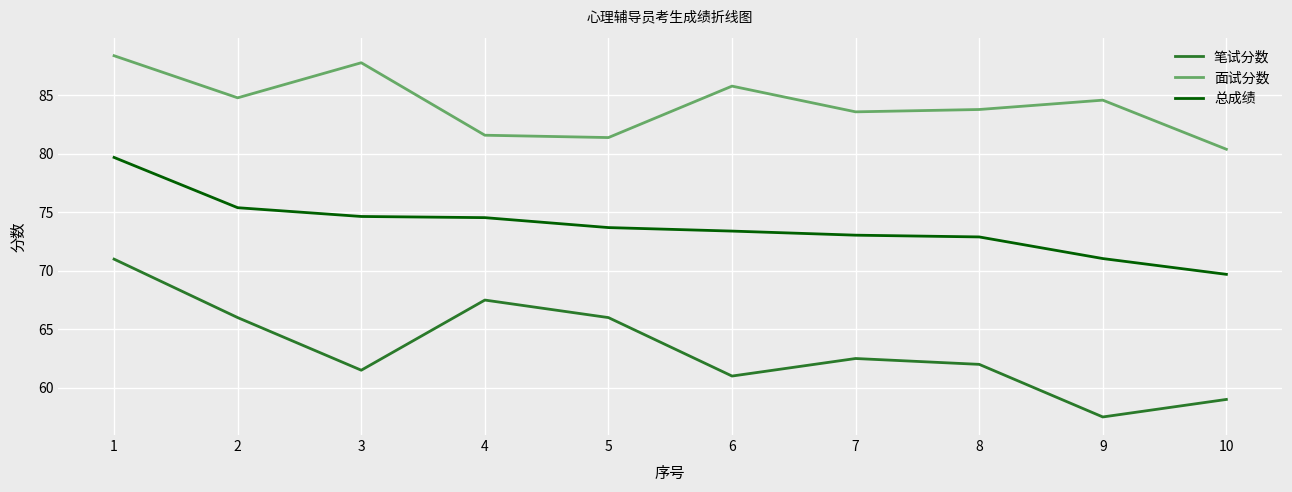

What is the difference between the 总成绩 values at 2 and 10?

5.7